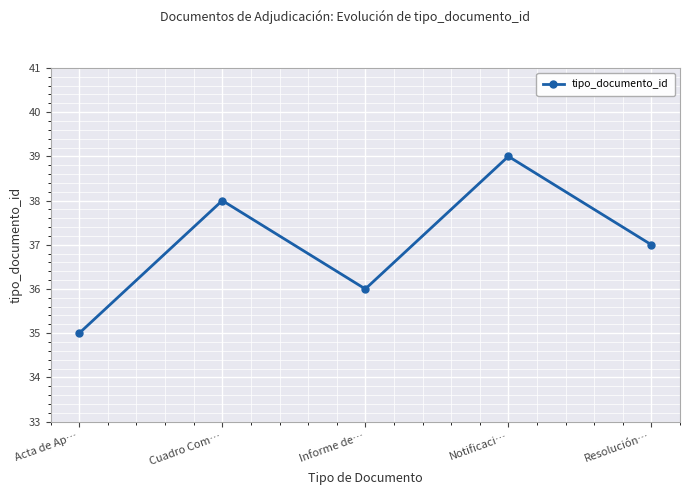

Count the number of categories in the chart.

5